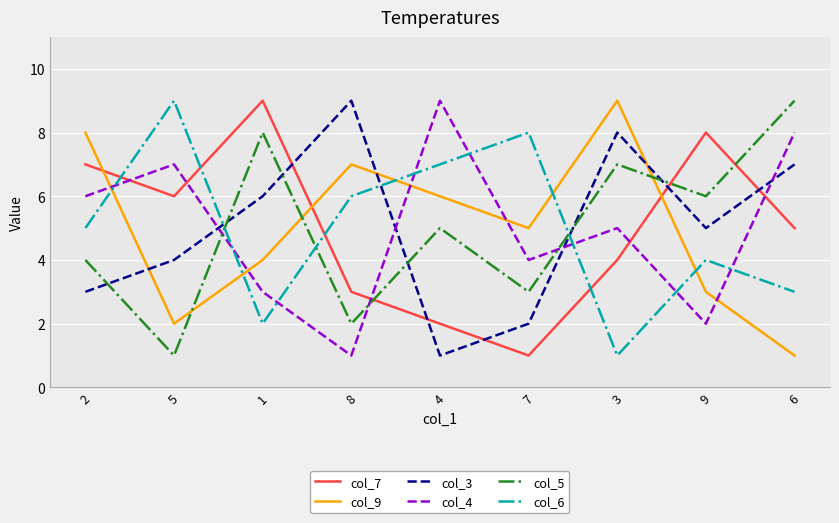

What is the sum of all col_9 values?

45